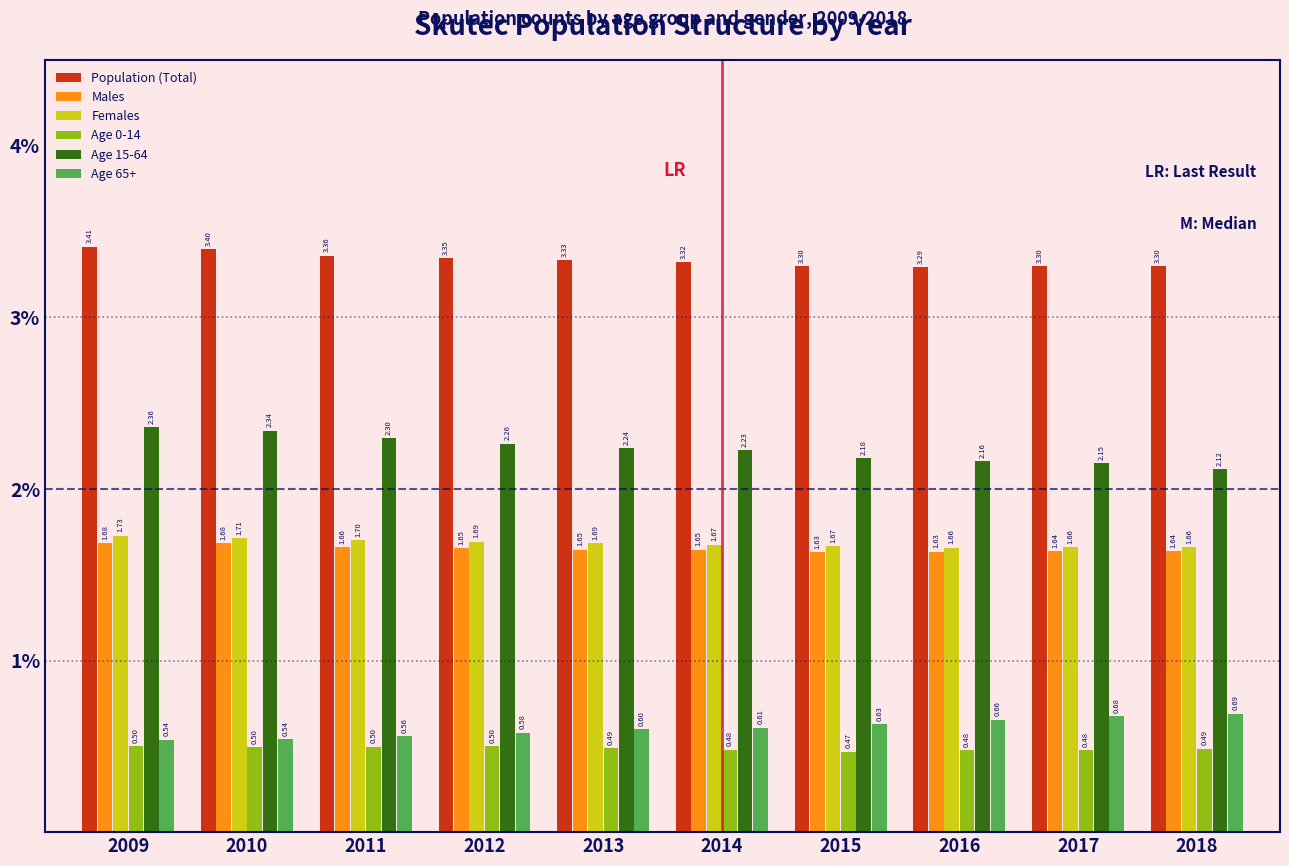

Rank the series by their maximum value, from lowest to highest.

Age 0-14, Age 65+, Males, Females, Age 15-64, Population (Total)